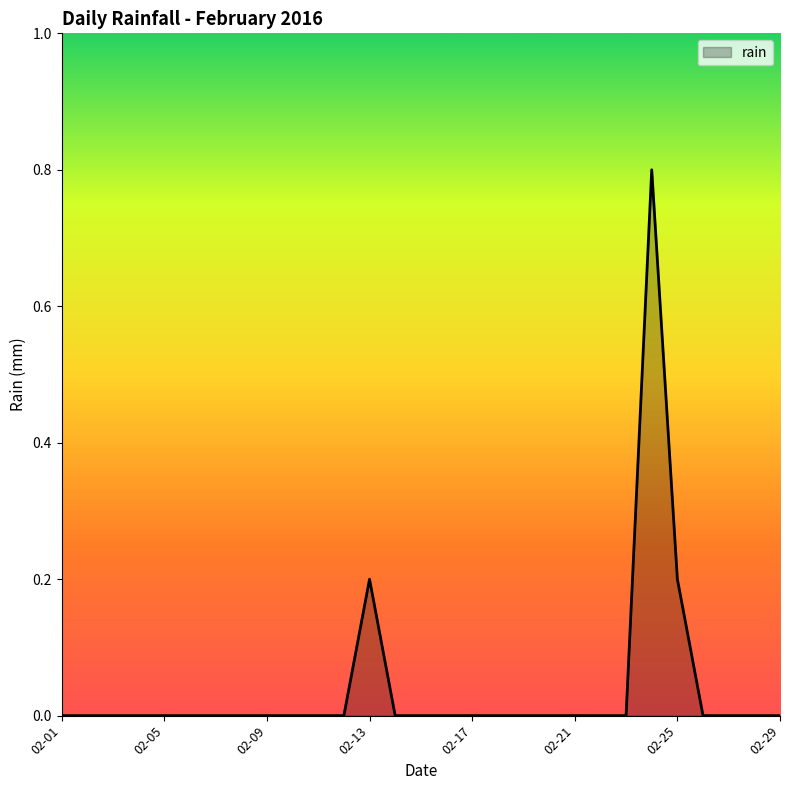

What is the maximum value shown in the chart?

0.8